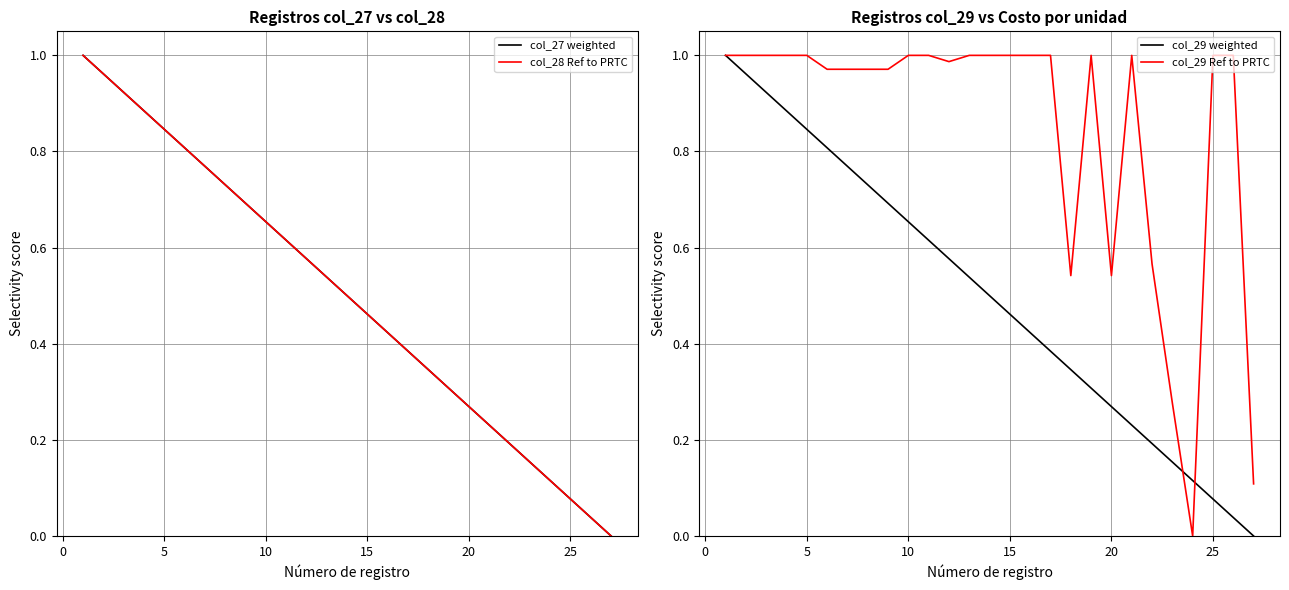

True or false: col_29 Ref to PRTC has a value of 1.0 at 25.

True